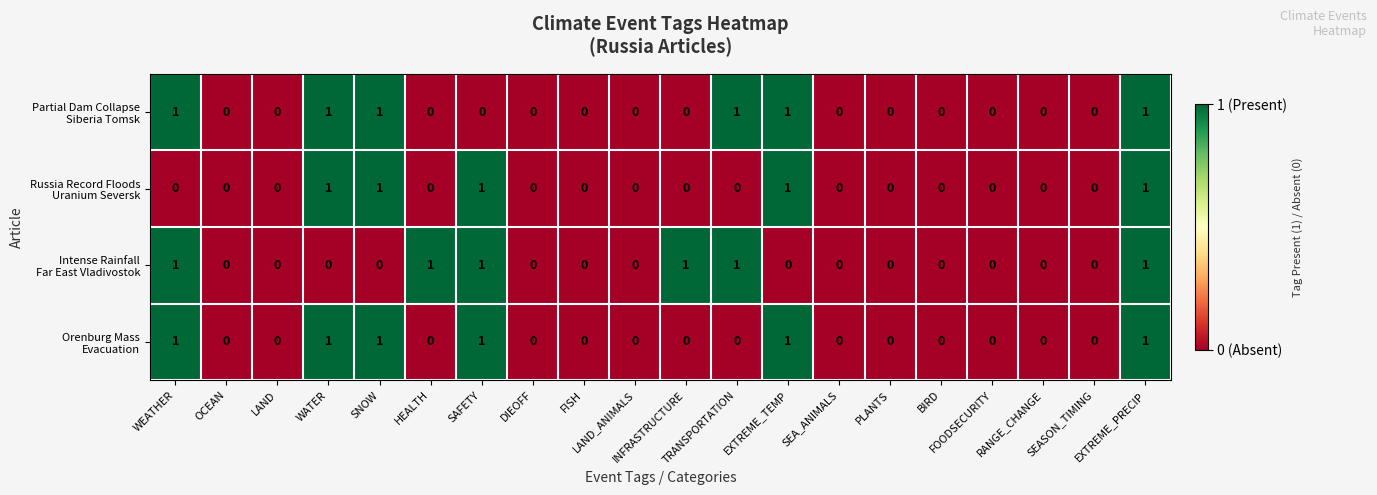

How many distinct data groups are displayed?

4